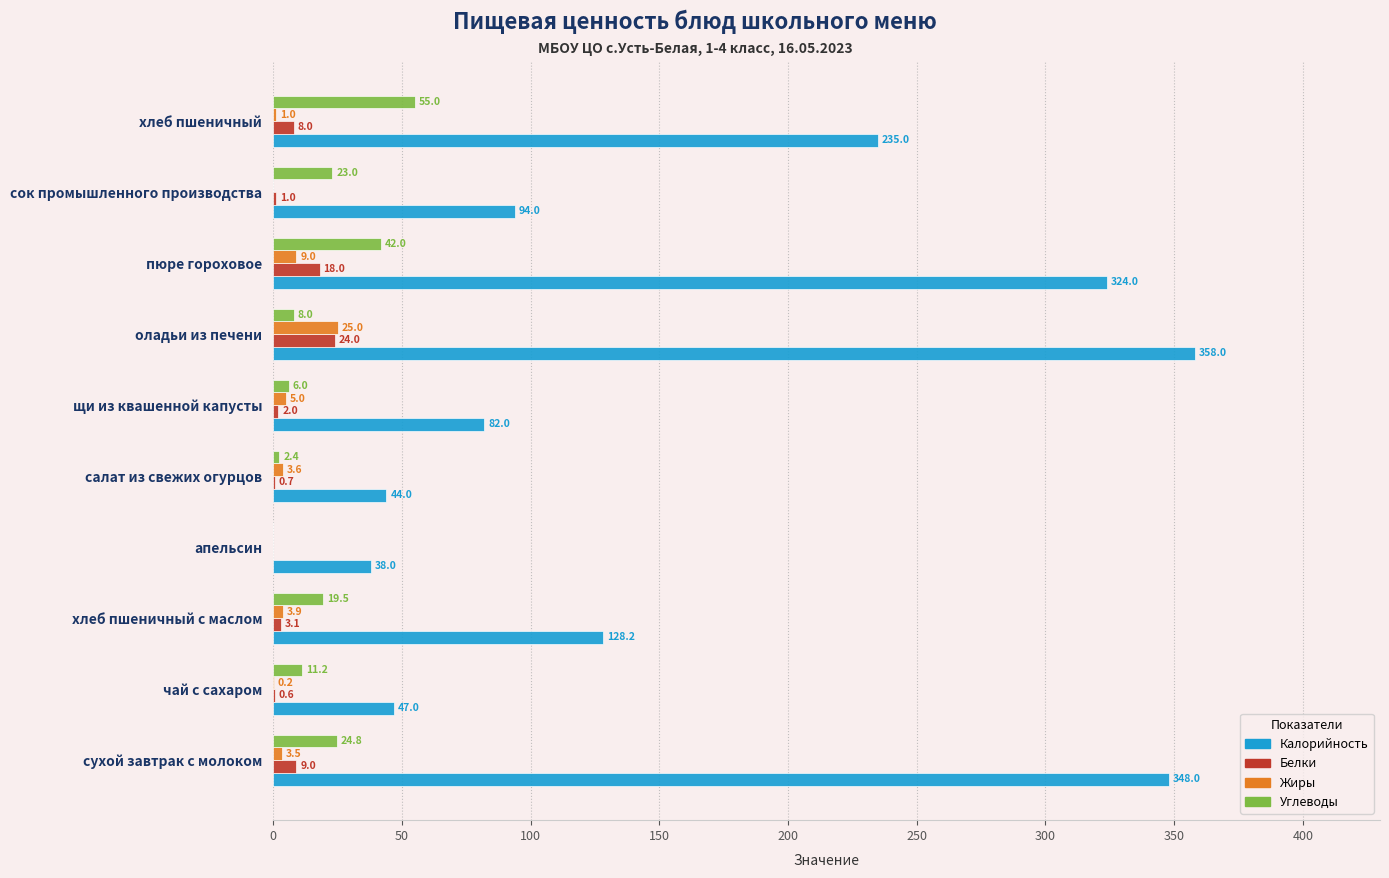

Count the number of data series in this chart.

4